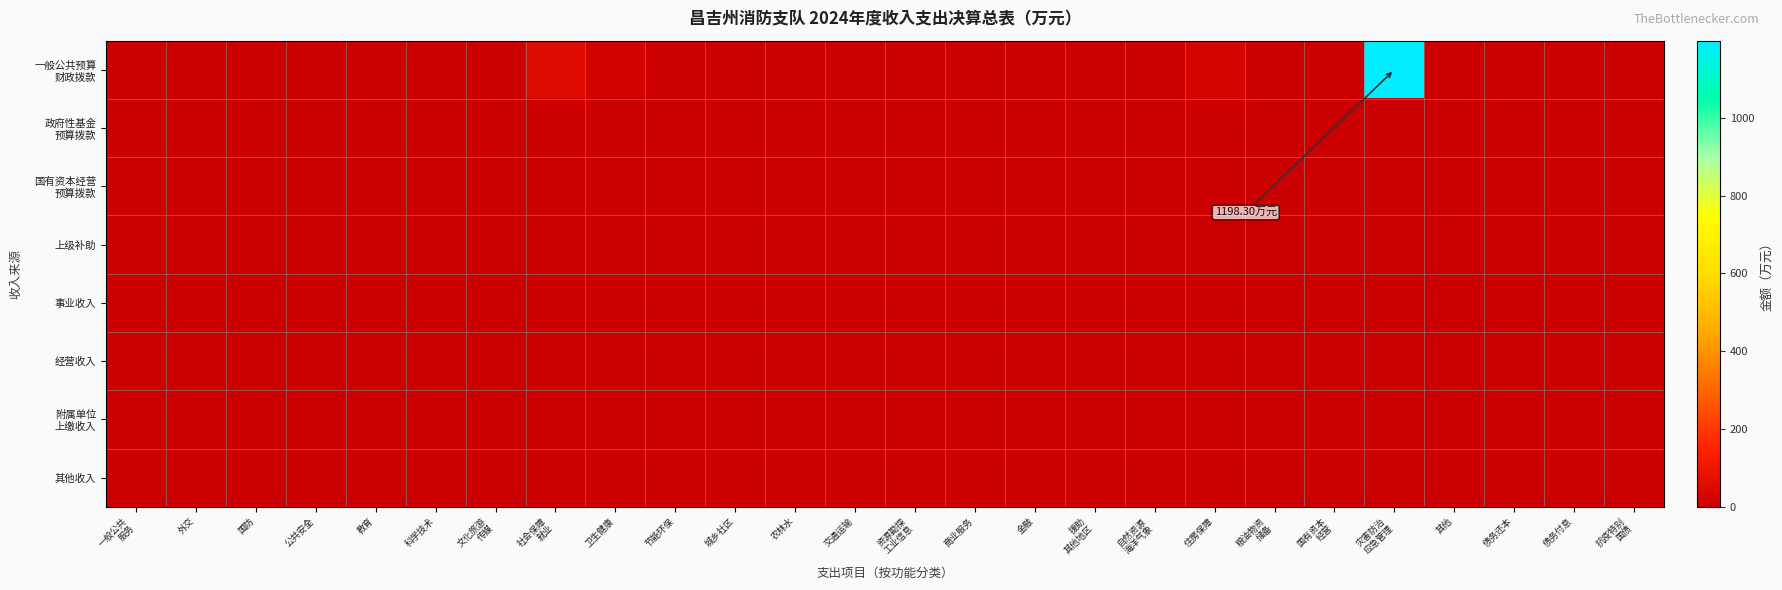

Which has a higher value, 灾害防治
应急管理 or 其他?

灾害防治
应急管理